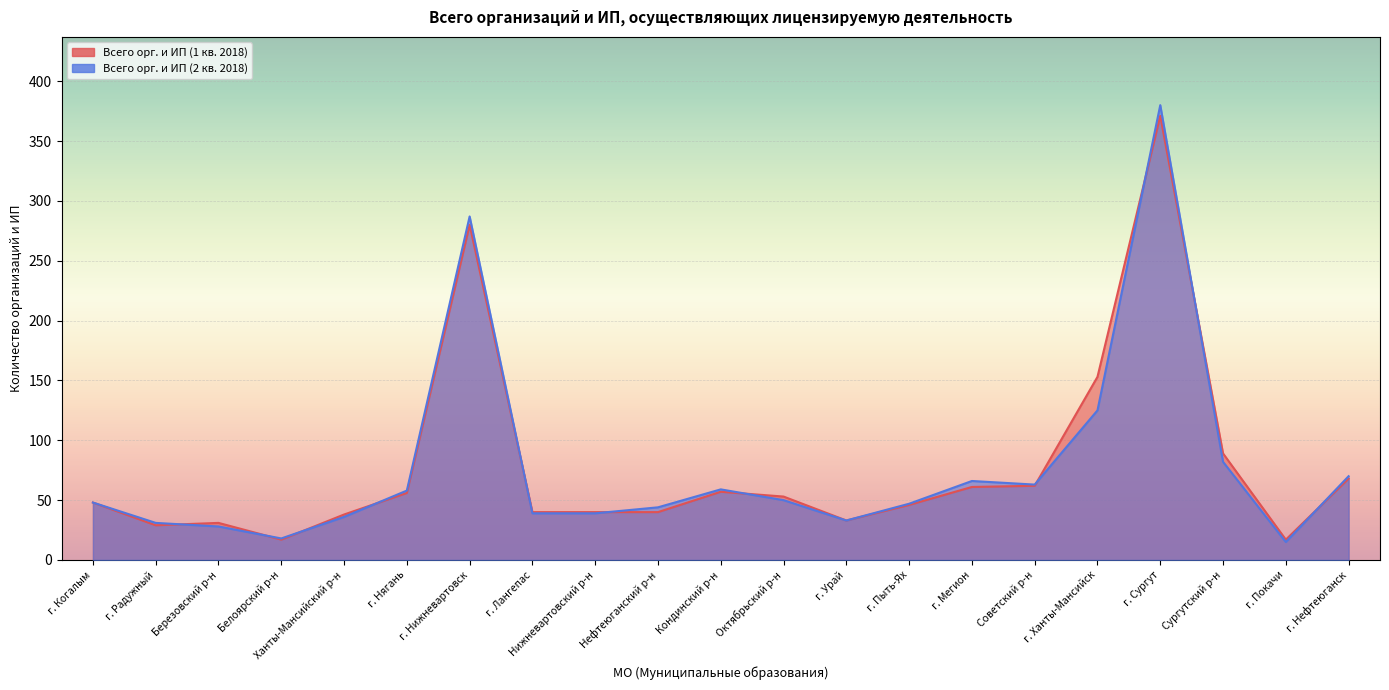

List the series in order of their peak value, highest first.

Всего орг. и ИП (2 кв. 2018), Всего орг. и ИП (1 кв. 2018)